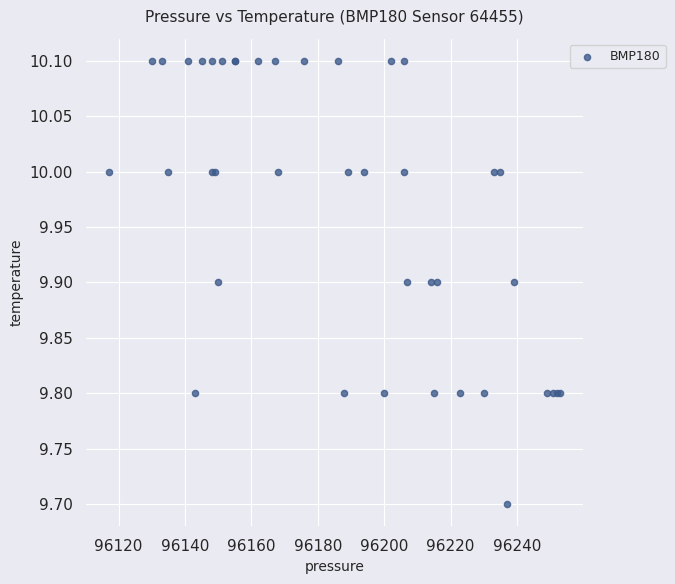

What Y value in the scatter plot is closest to 9?

9.7